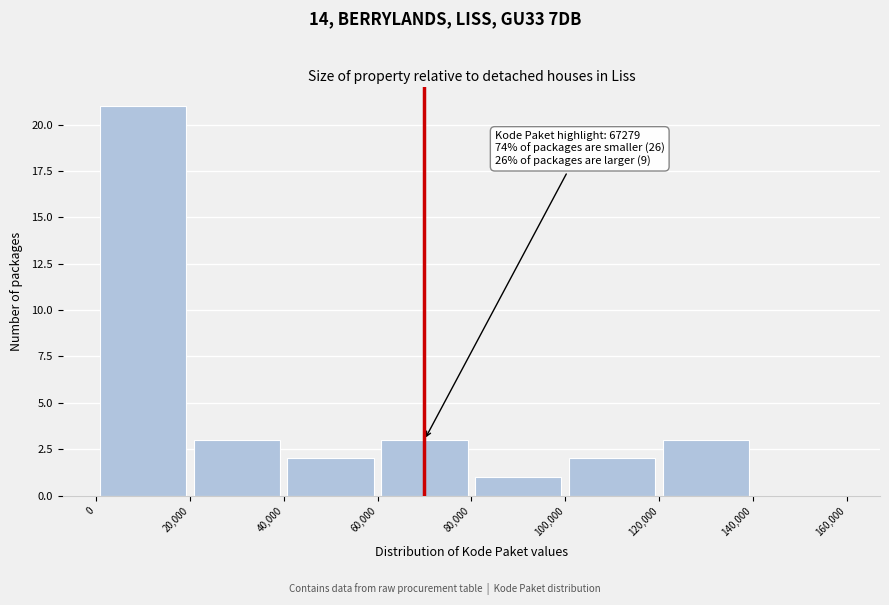

Over which range of the x-axis is the bar tallest?

0 to 20,000